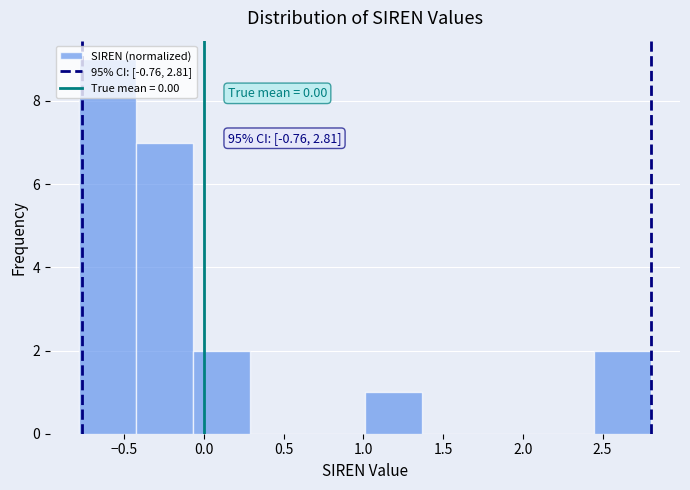

Over which range of the x-axis is the bar tallest?

-0.80 to -0.45